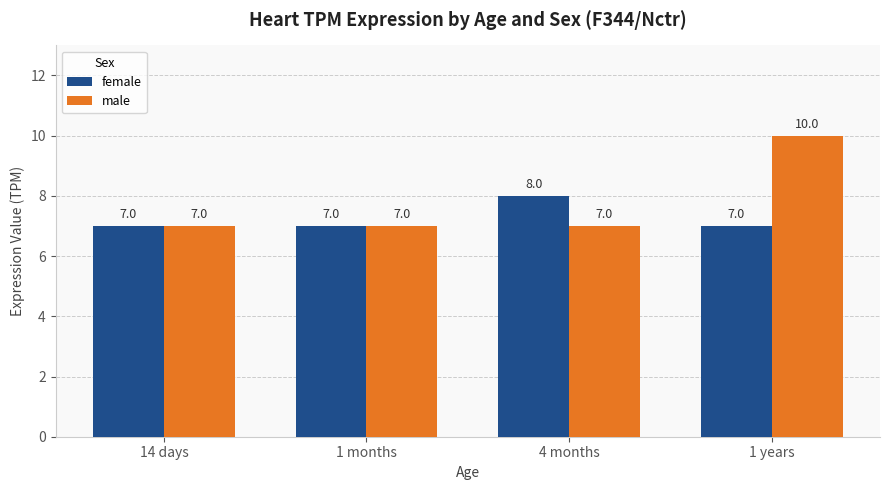

What is the average value of the male series?

8